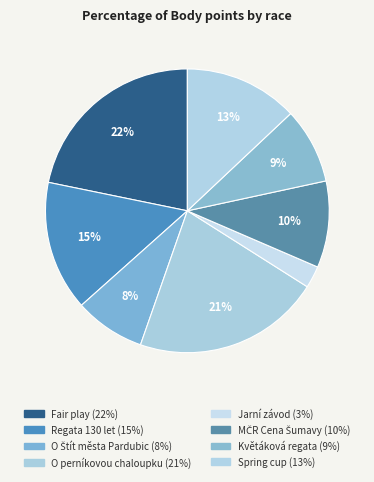

Which category has the smallest portion of the pie?

Jarní závod